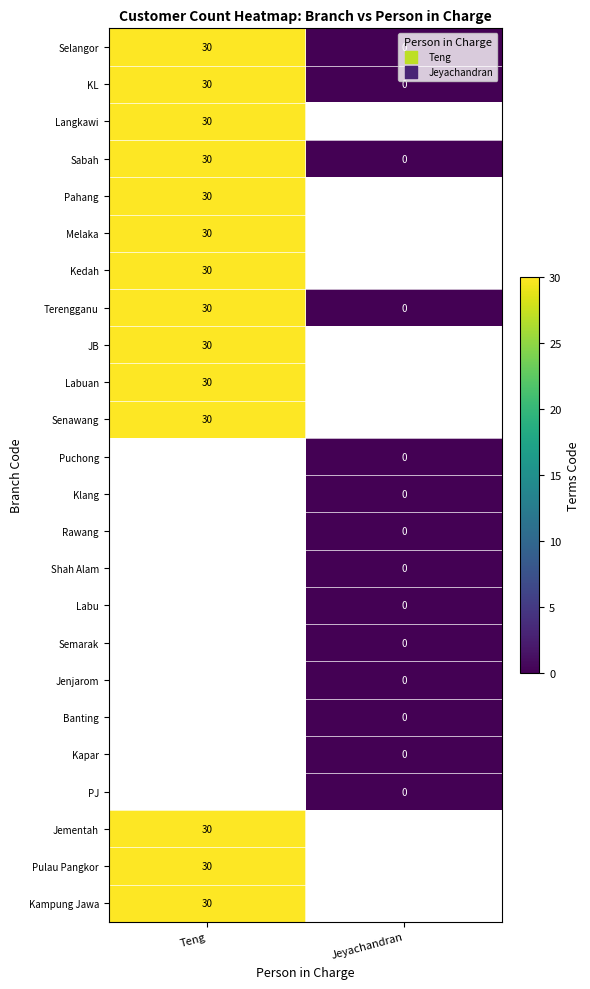

True or false: Langkawi has a value of 30 at Teng.

True